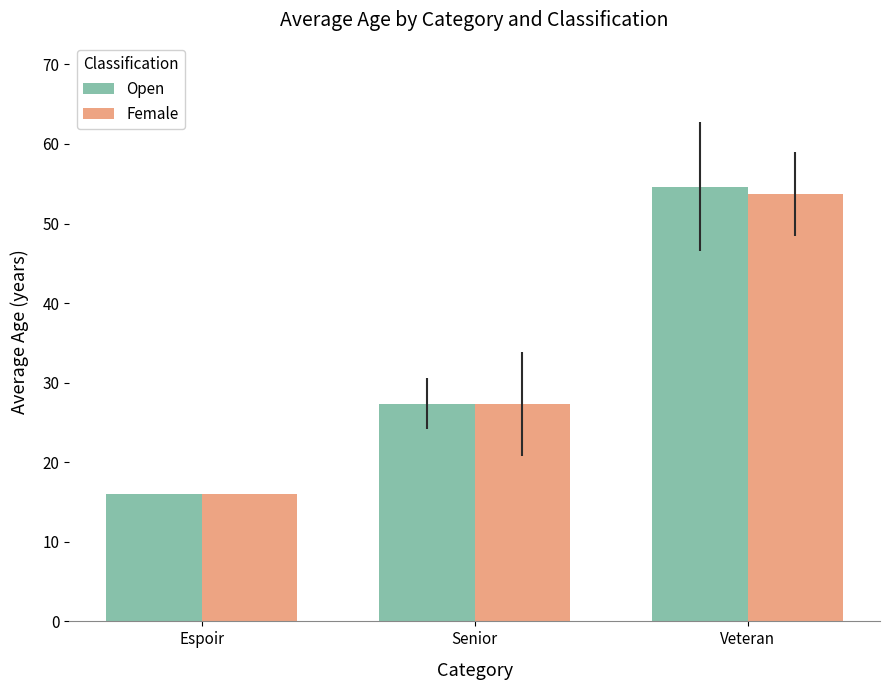

True or false: Female has a value of 28.0 at Veteran.

False